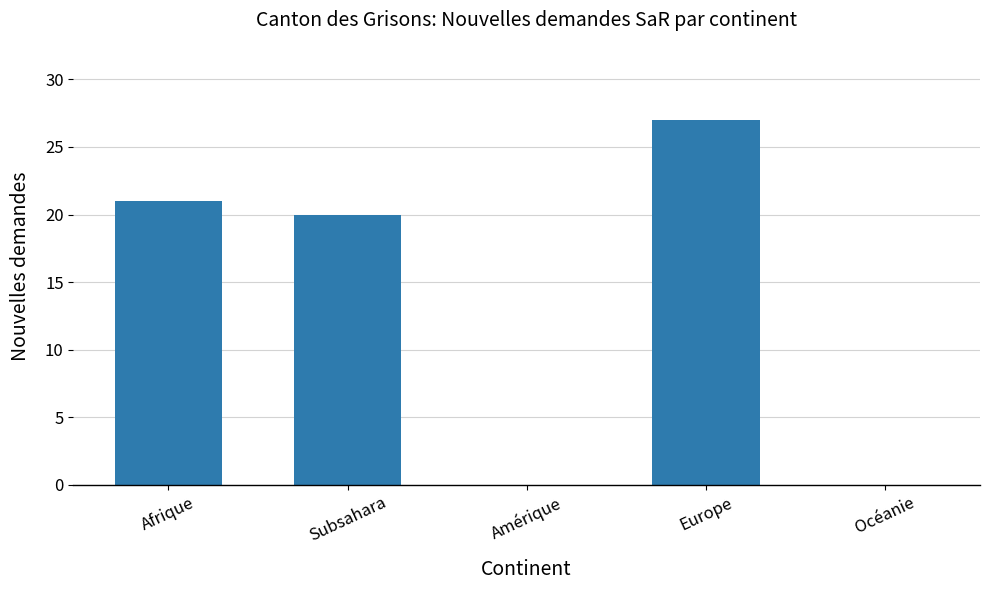

What is the sum of the values at Amérique and Europe?

27